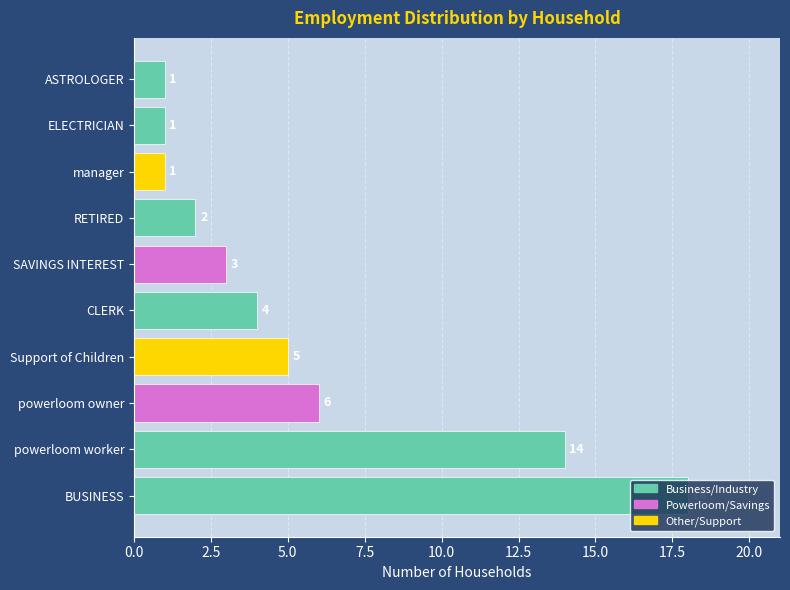

What is the difference between the values at RETIRED and powerloom owner?

4